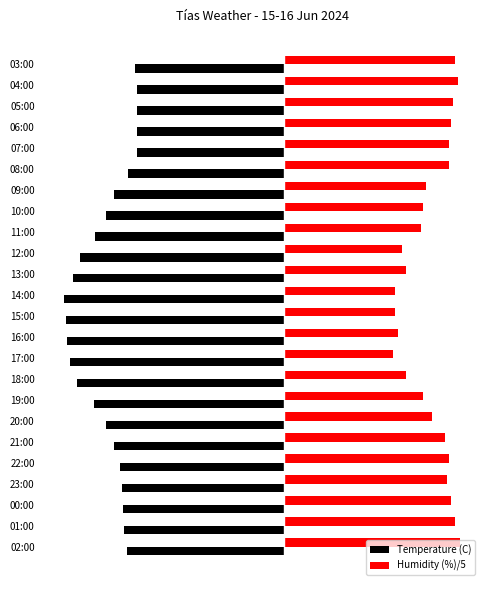

What are all the series names shown in the legend?

Temperature (C), Humidity (%)/5